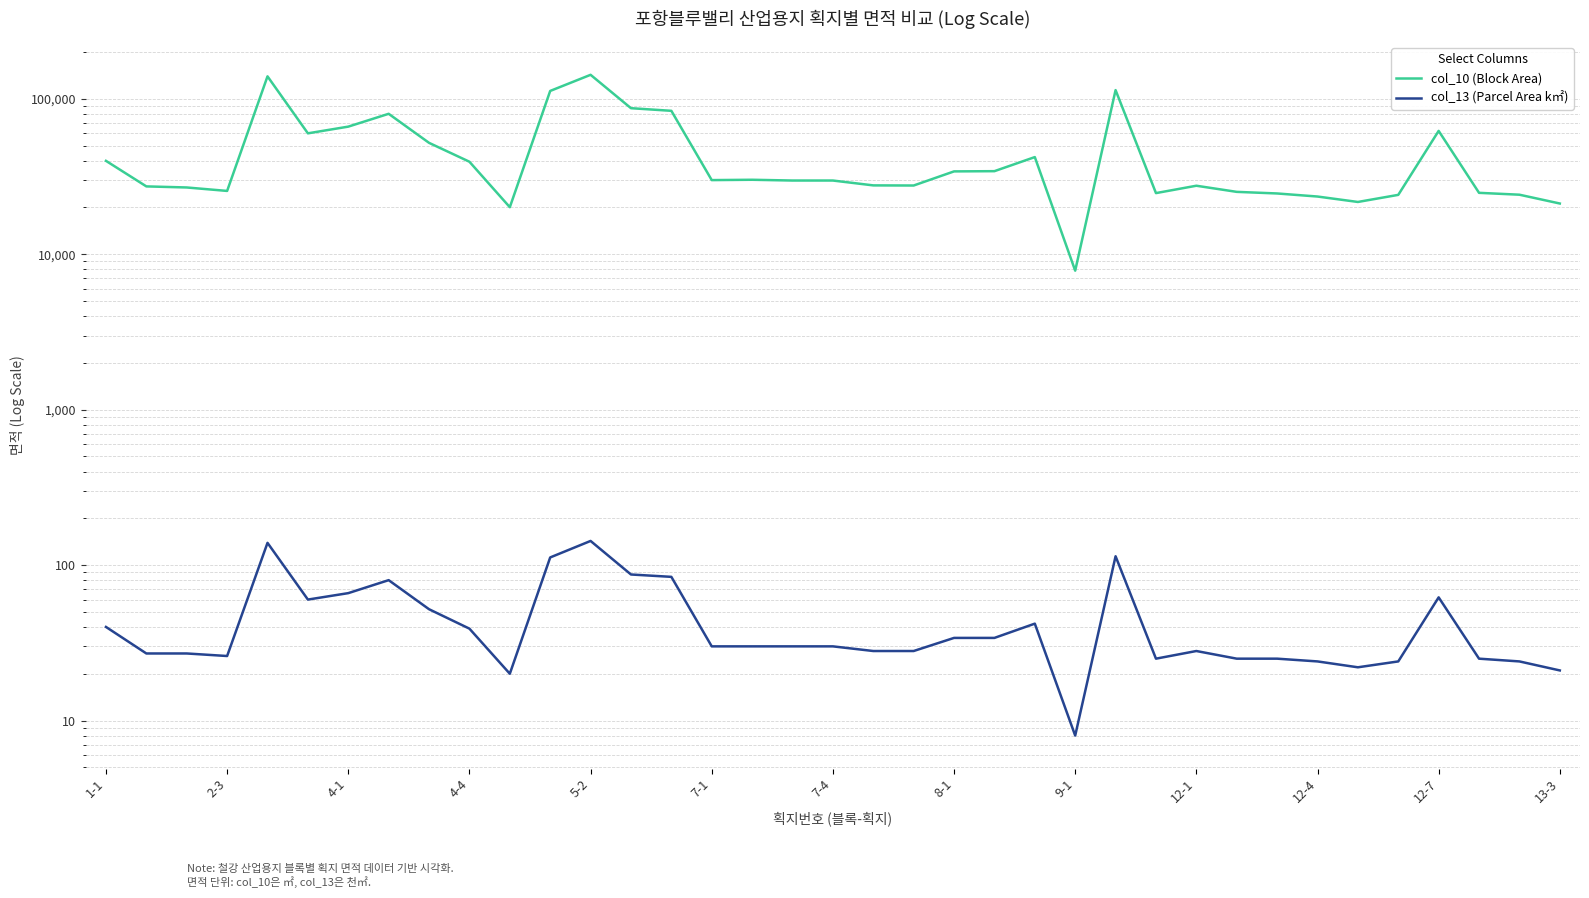

How many lines are shown in the chart?

2